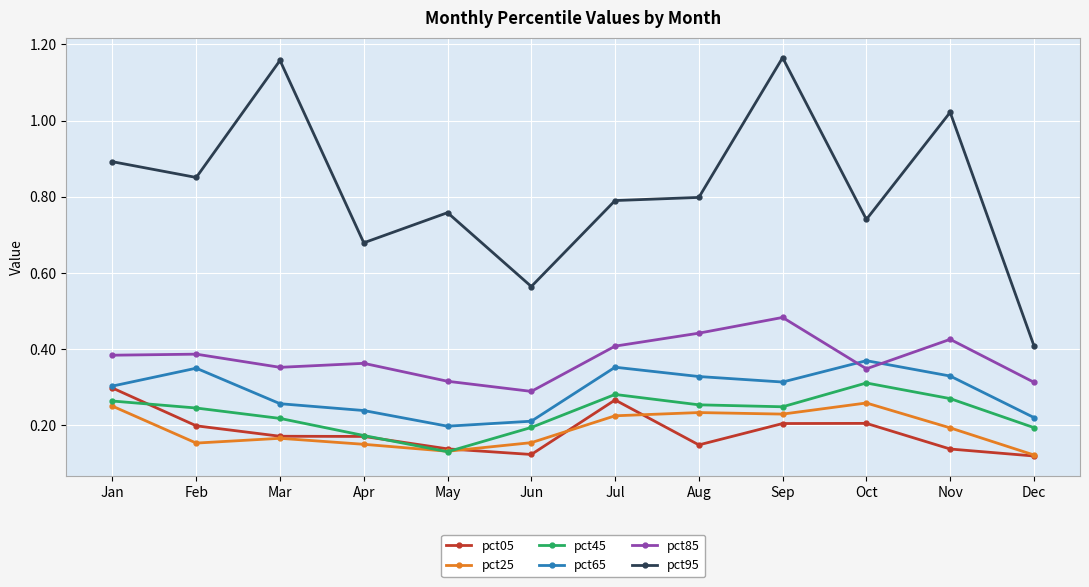

List the series in order of their peak value, lowest first.

pct25, pct05, pct45, pct65, pct85, pct95